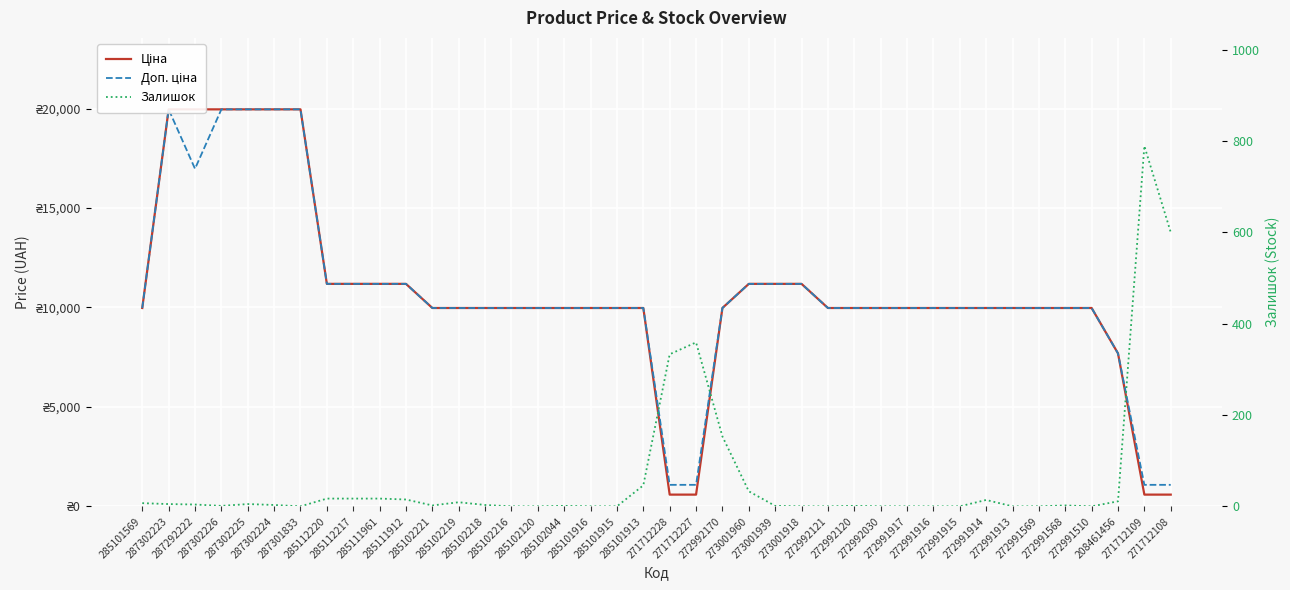

At which category is the sum across all series the highest?

287302223